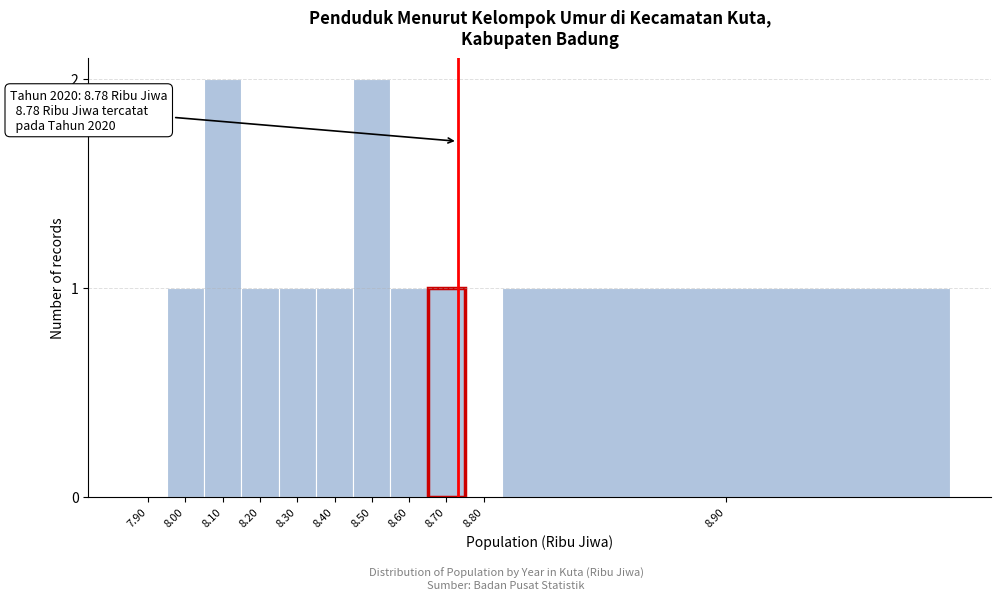

Reading right to left, extract all data points from this chart.

8.90=1	8.80=0	8.70=1	8.60=1	8.50=2	8.40=1	8.30=1	8.20=1	8.10=2	8.00=1	7.90=0